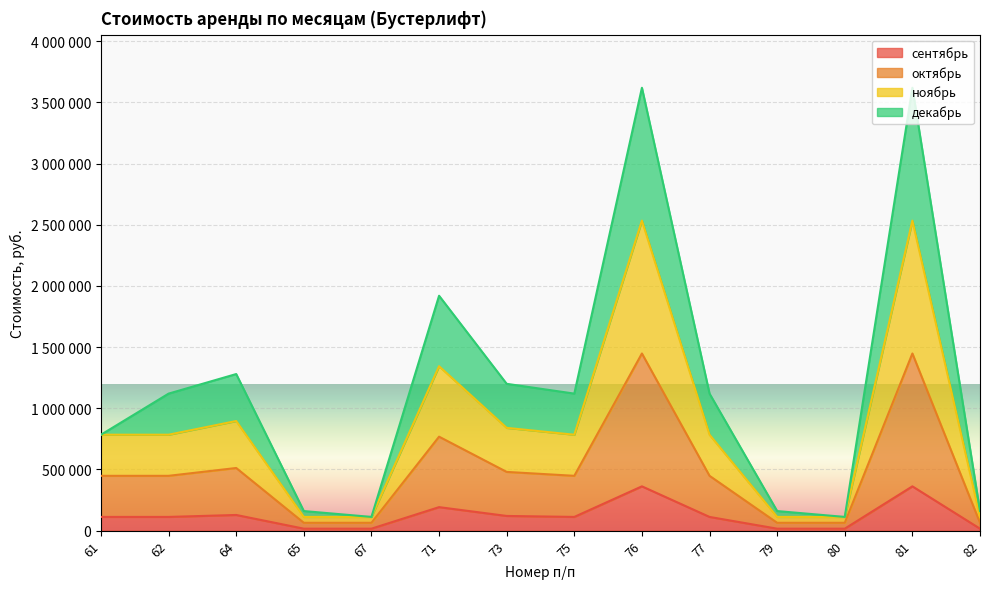

Between 75 and 73, which is larger?

73